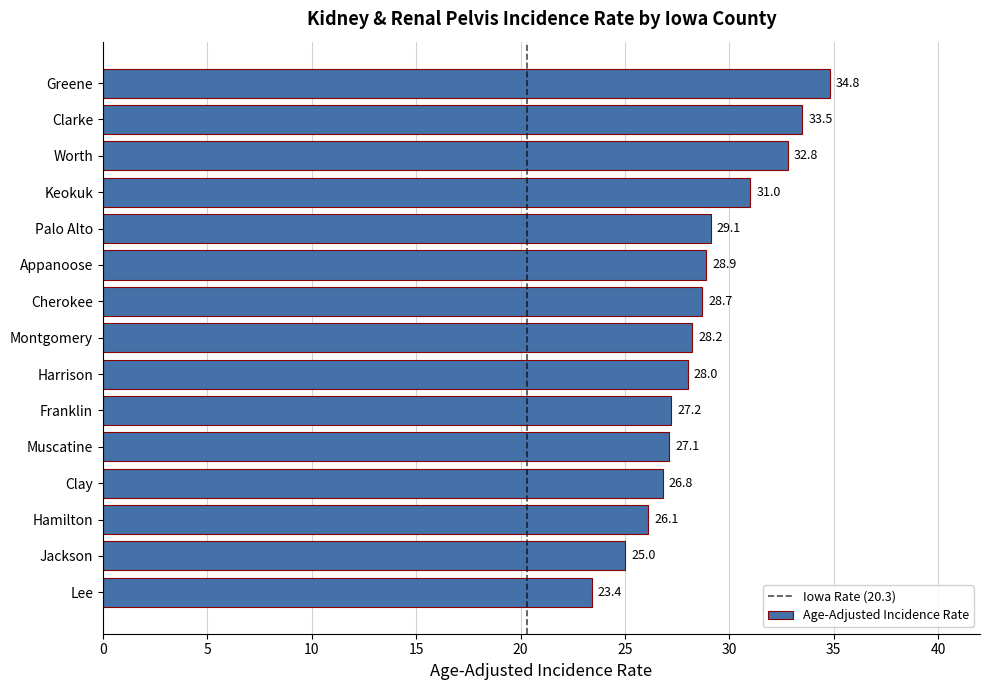

Rank the categories by value from lowest to highest.

Lee, Jackson, Hamilton, Clay, Muscatine, Franklin, Harrison, Montgomery, Cherokee, Appanoose, Palo Alto, Keokuk, Worth, Clarke, Greene